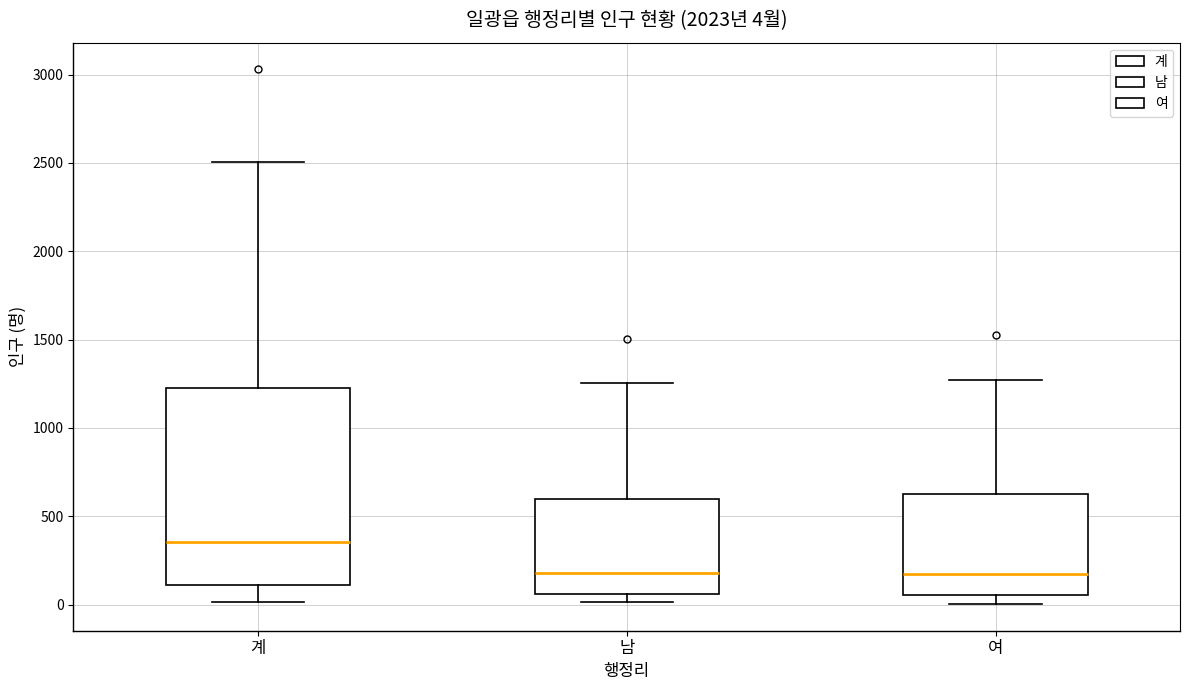

Comparing the boxes themselves (not the whiskers), which one is the tallest?

계